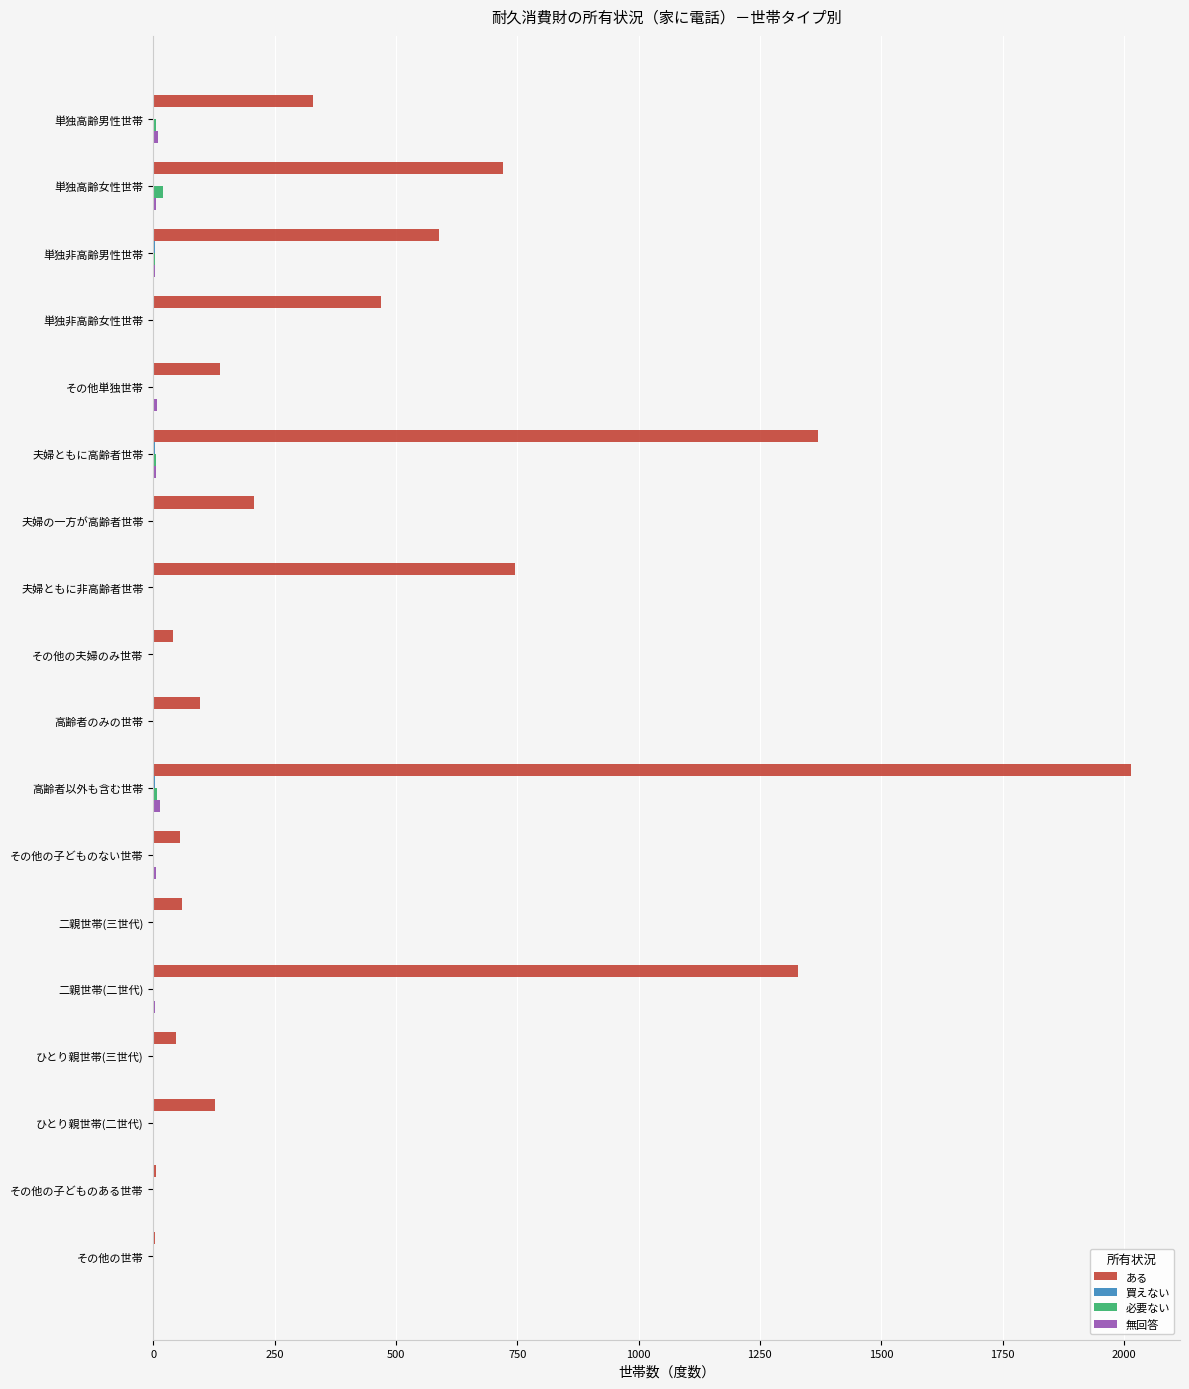

At which category is the sum across all series the highest?

高齢者以外も含む世帯